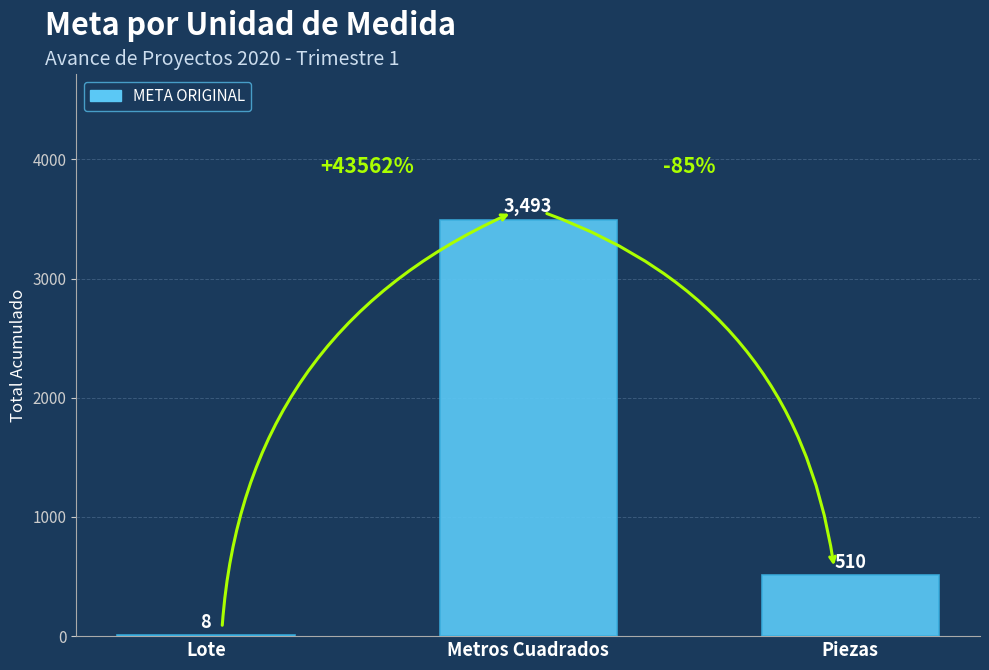

How many values are between 8 and 3493?

3